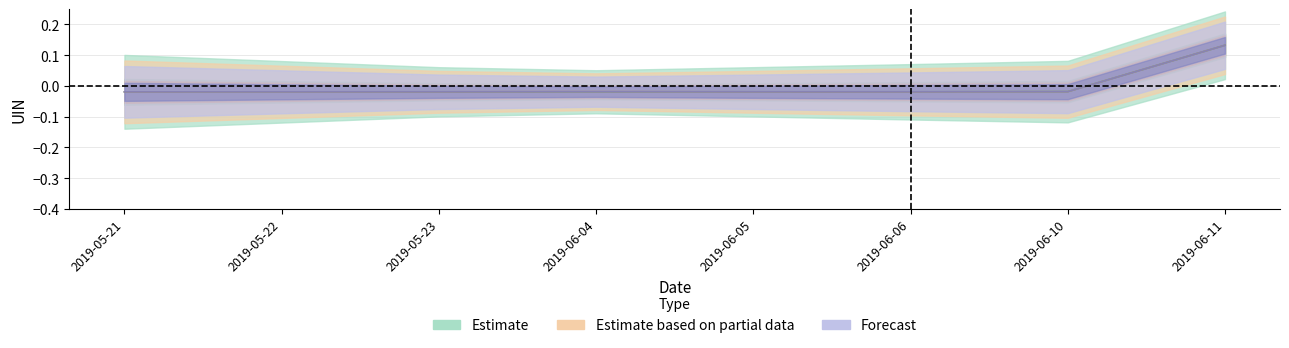

Rank the series at 2019-05-21 from lowest to highest value.

Forecast, Estimate based on partial data, Estimate